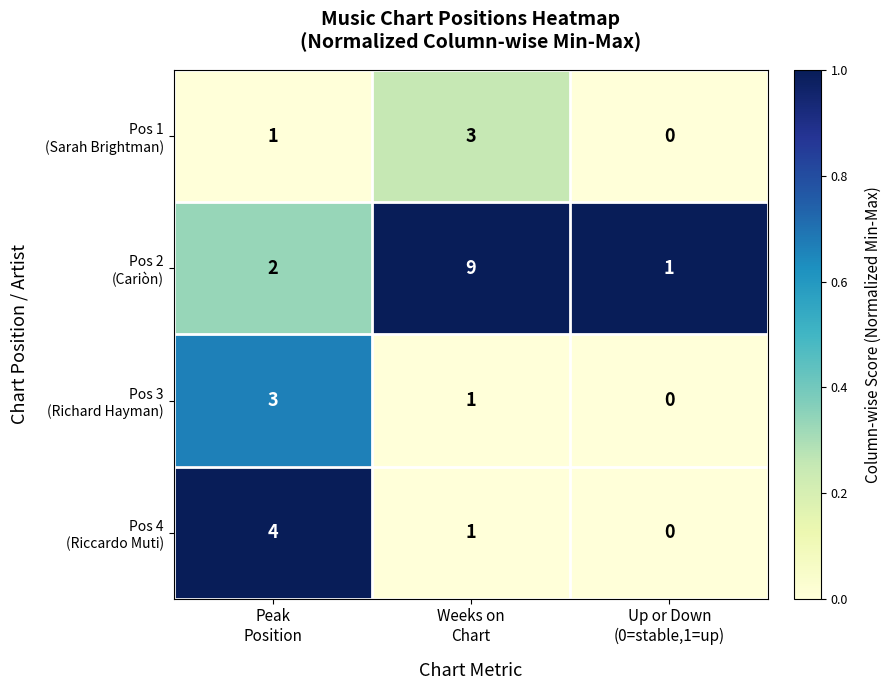

What is the greatest value displayed?

9